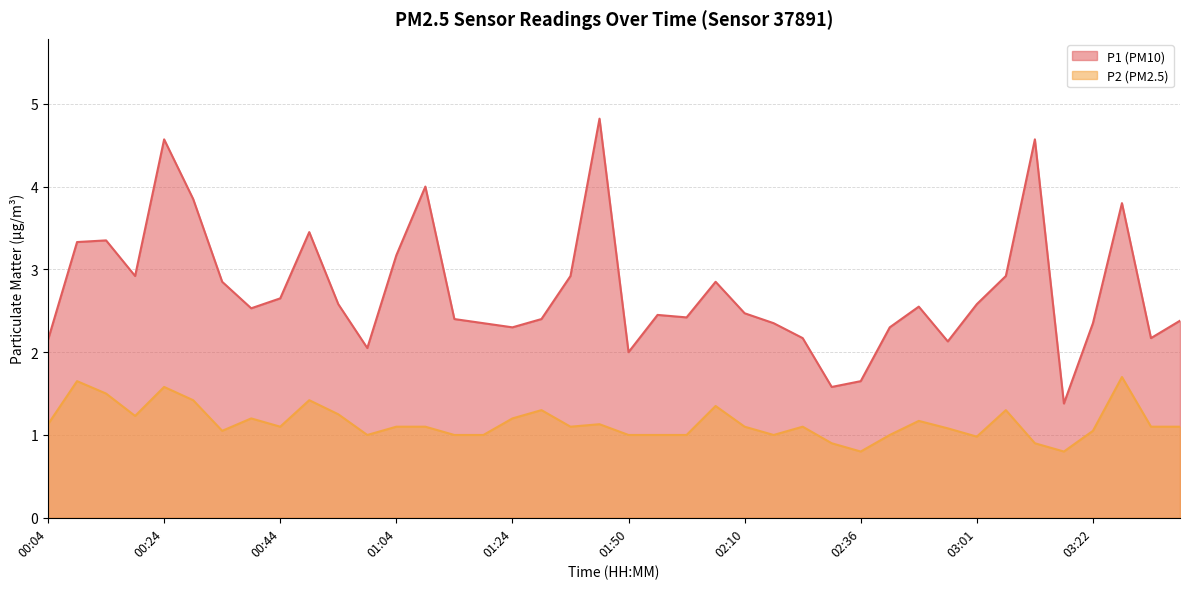

What is the total value across all series at 00:39?

3.7